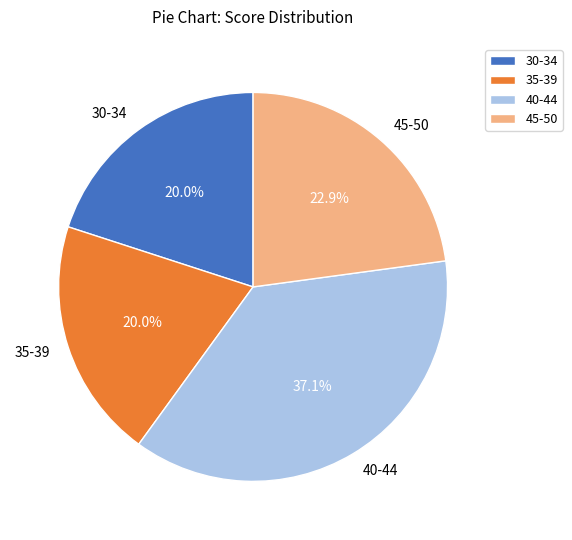

What is the largest slice in the pie chart?

40-44